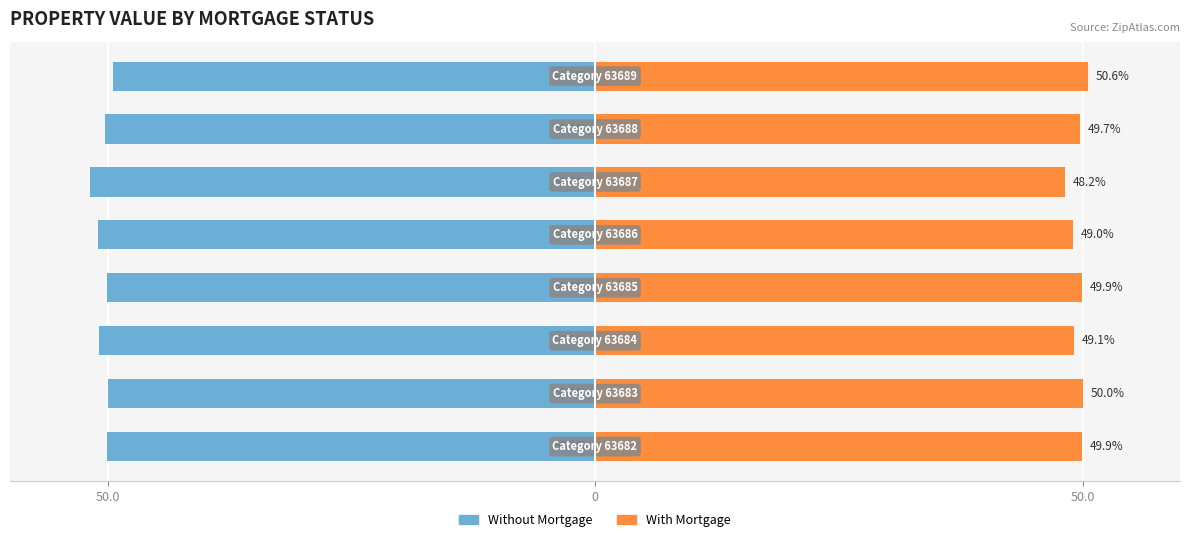

At how many categories does at least one series exceed 26?

8